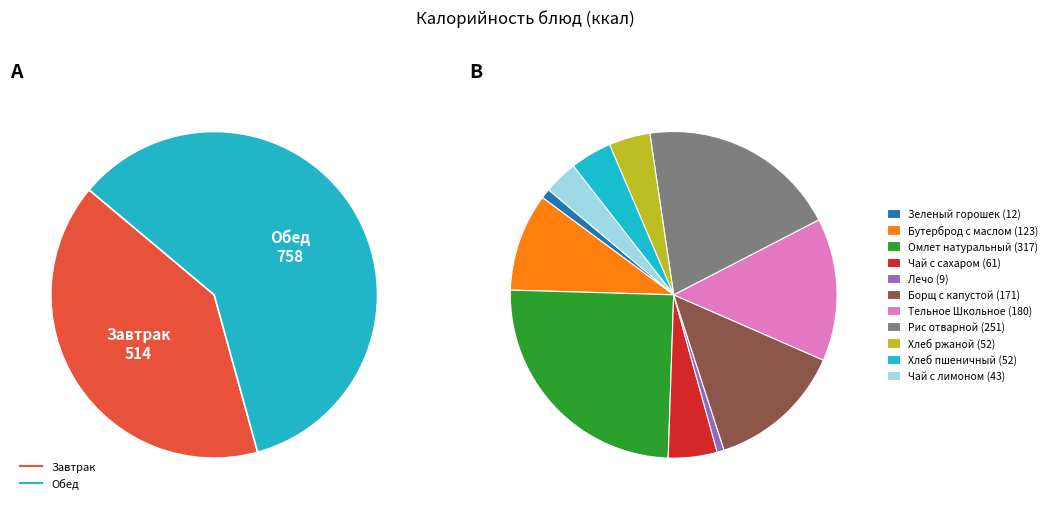

To the nearest percent, what is the difference between the largest and smallest slice percentages?

24%